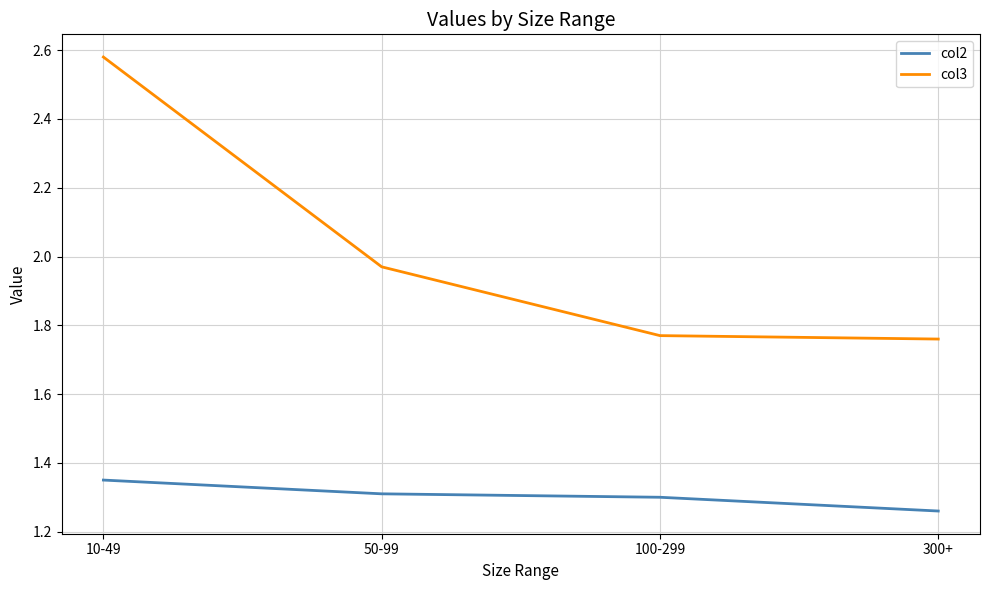

At which category is the sum across all series the highest?

10-49